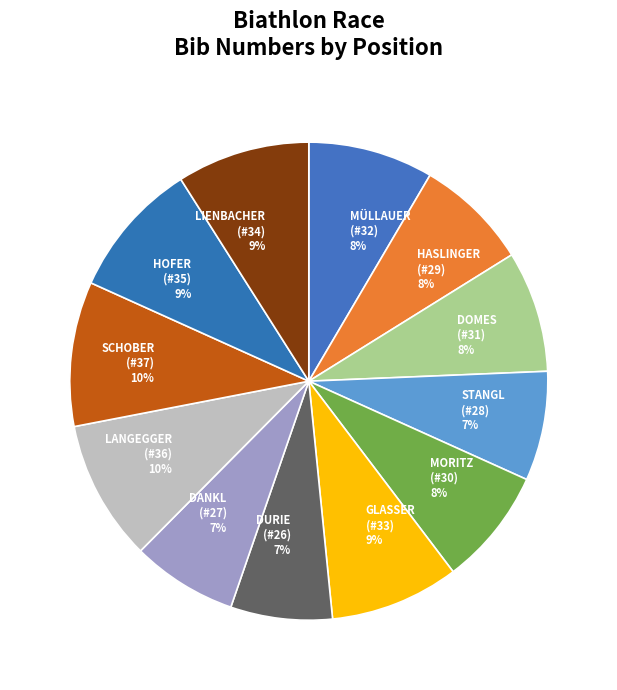

Is there any slice that represents more than half of the pie?

No